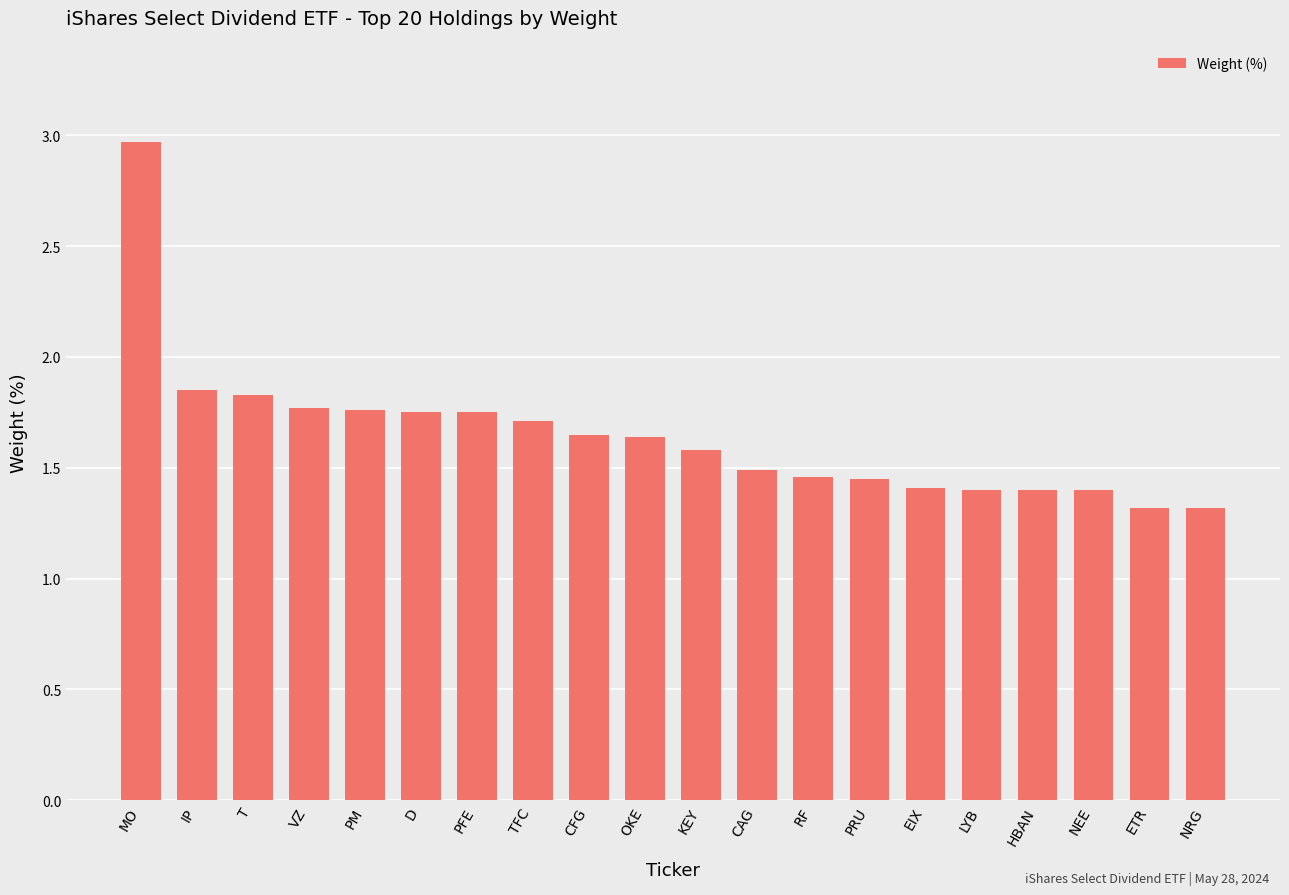

What is the ratio of the value at OKE to the value at T?

0.9